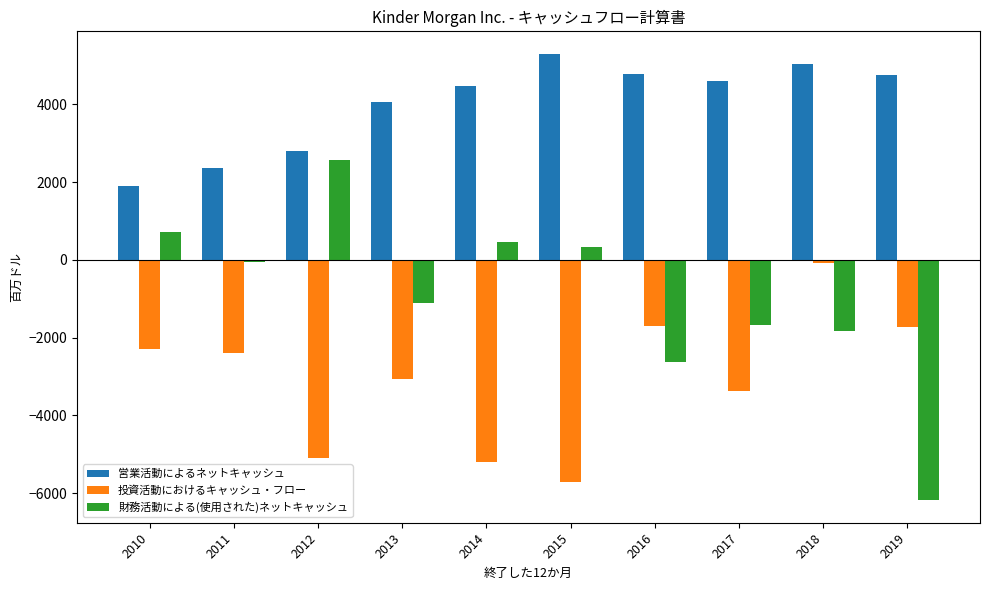

How many values in the 財務活動による(使用された)ネットキャッシュ series are below -57?

5